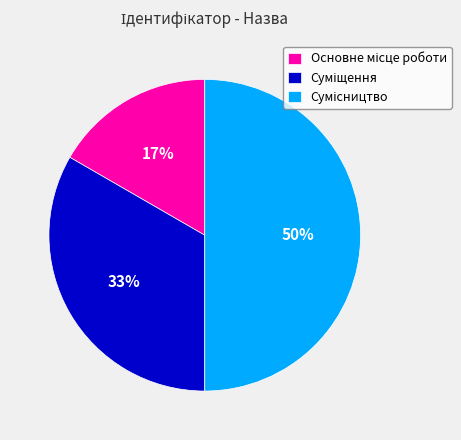

To the nearest percent, what is the average slice percentage?

33%